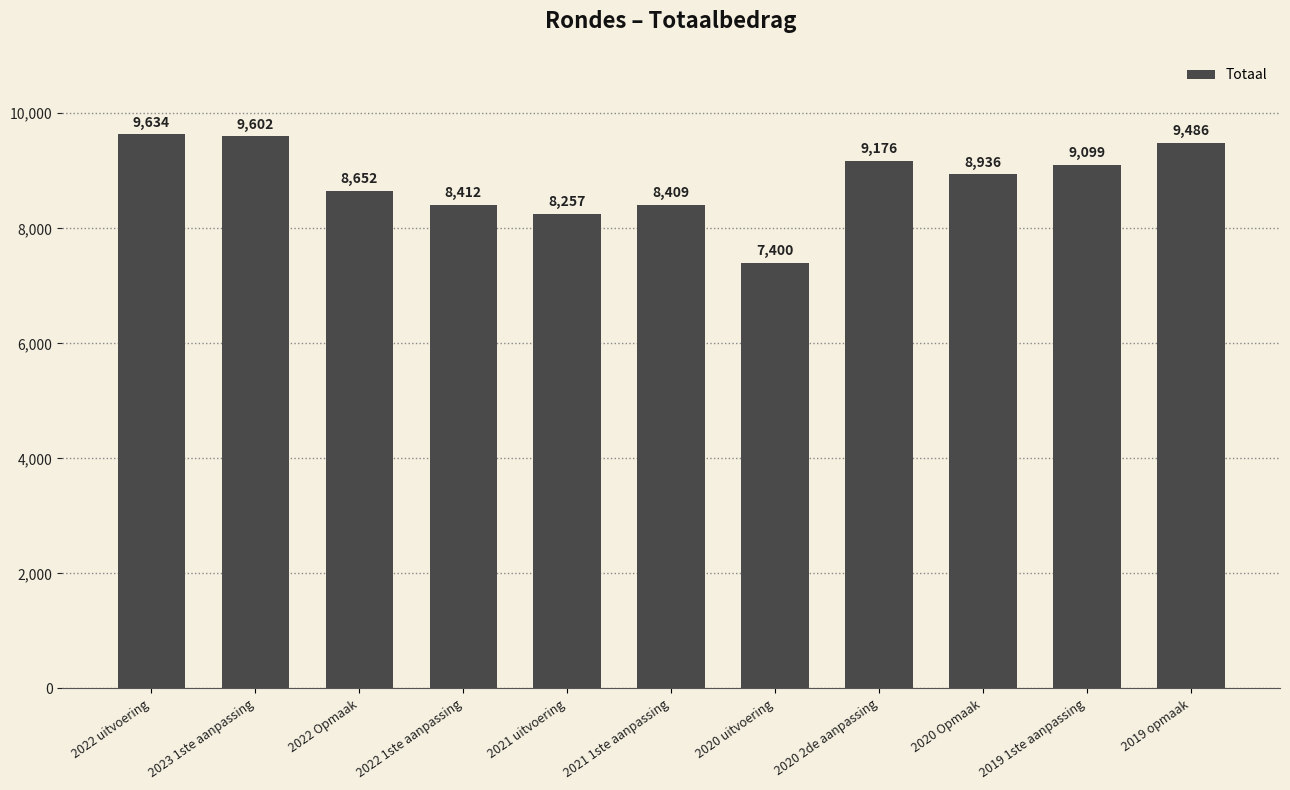

Approximately how many times larger is the value at 2020 Opmaak compared to 2021 uitvoering?

1.1